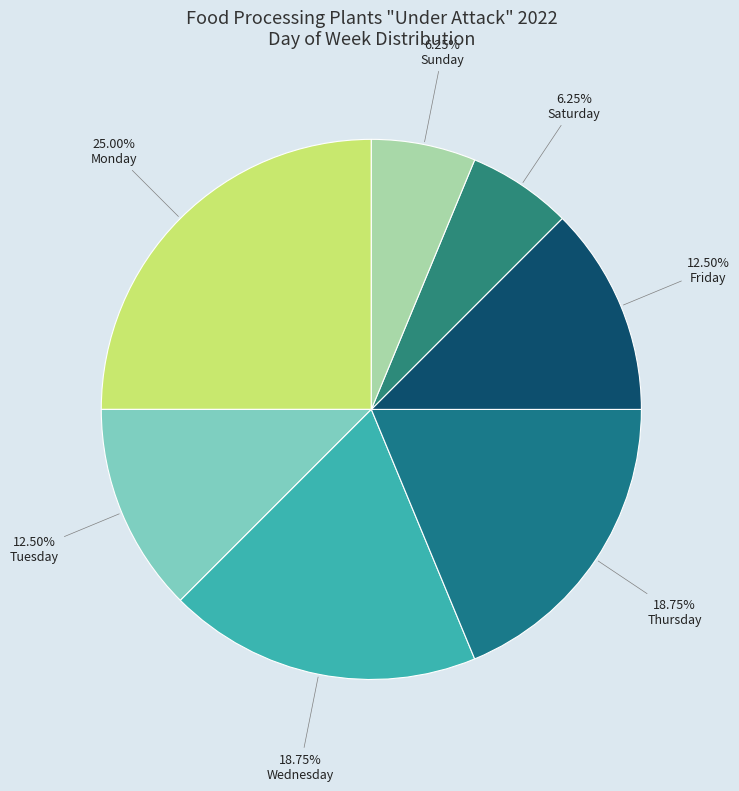

What is the largest slice in the pie chart?

Monday